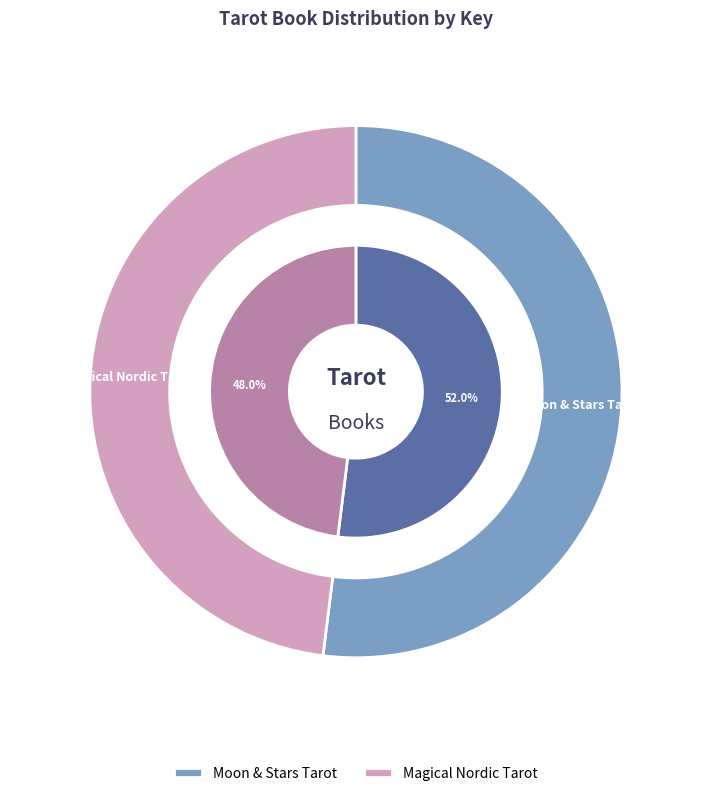

To the nearest percent, what portion does Moon & Stars Tarot represent?

52%